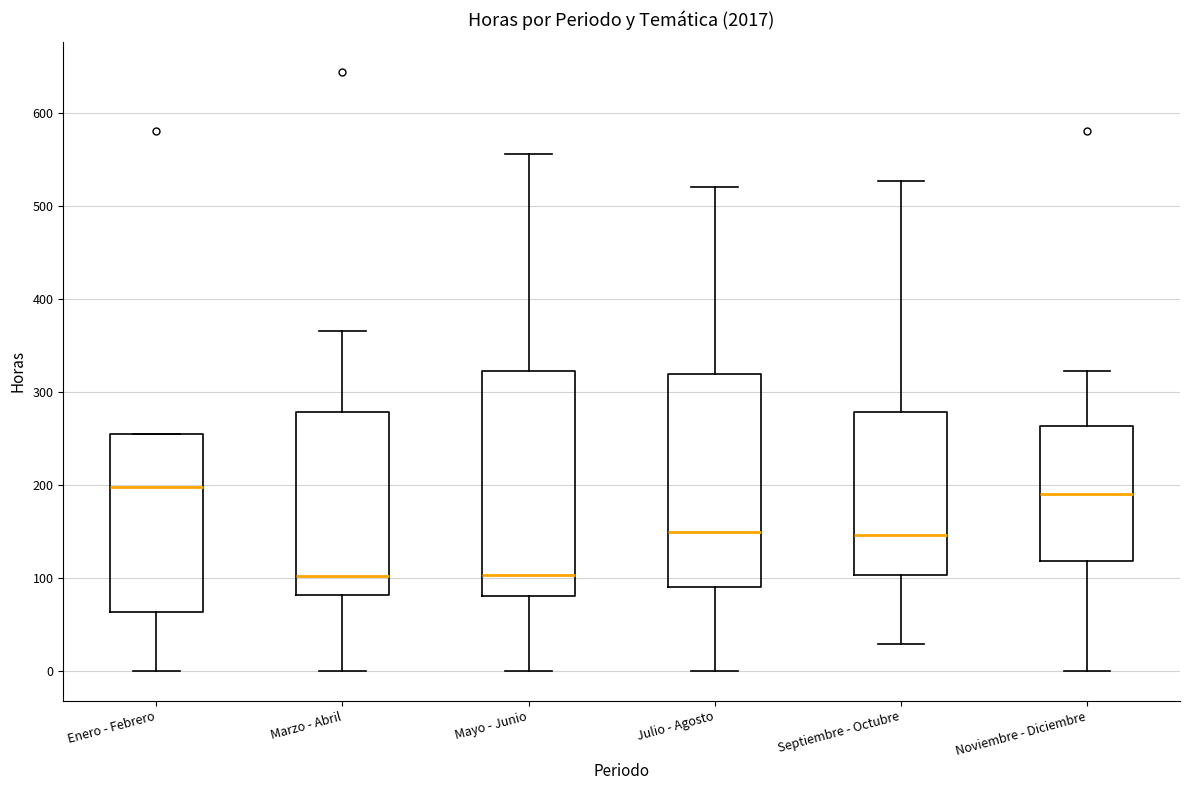

Reading left to right, transcribe this box plot: for each box, give where its median line is, the range the box spans, and where its two whiskers end, as read against the y-axis. The values are not printed on the chart, so give them approximately, as read against the axis.

Enero - Febrero: median 200, box 60 to 260, whiskers 0 to 260
Marzo - Abril: median 100, box 80 to 280, whiskers 0 to 370
Mayo - Junio: median 100, box 80 to 320, whiskers 0 to 560
Julio - Agosto: median 150, box 90 to 320, whiskers 0 to 520
Septiembre - Octubre: median 150, box 100 to 280, whiskers 30 to 530
Noviembre - Diciembre: median 190, box 120 to 260, whiskers 0 to 320